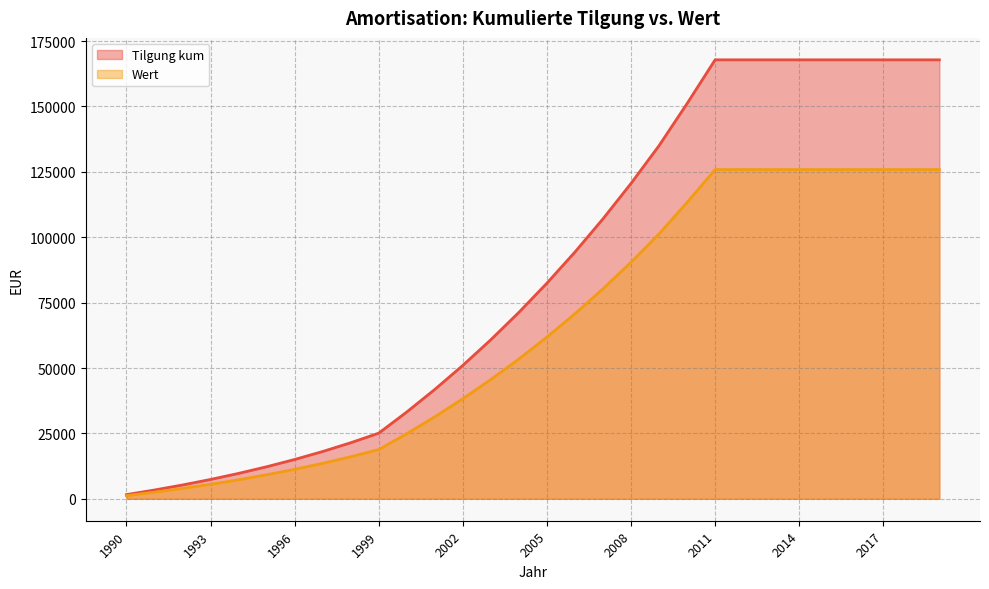

True or false: Tilgung kum and Wert cross at least once.

False